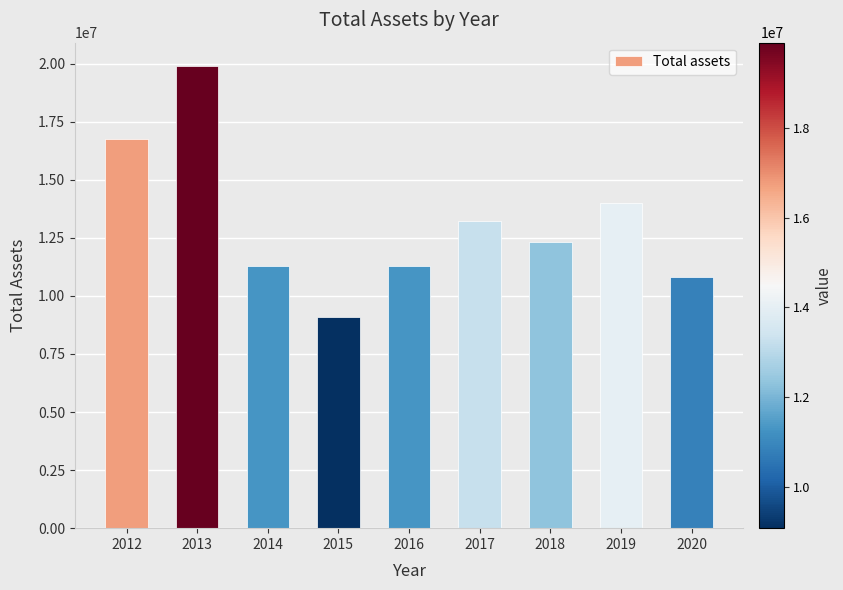

What value does the data have at 2019?

13997387.1